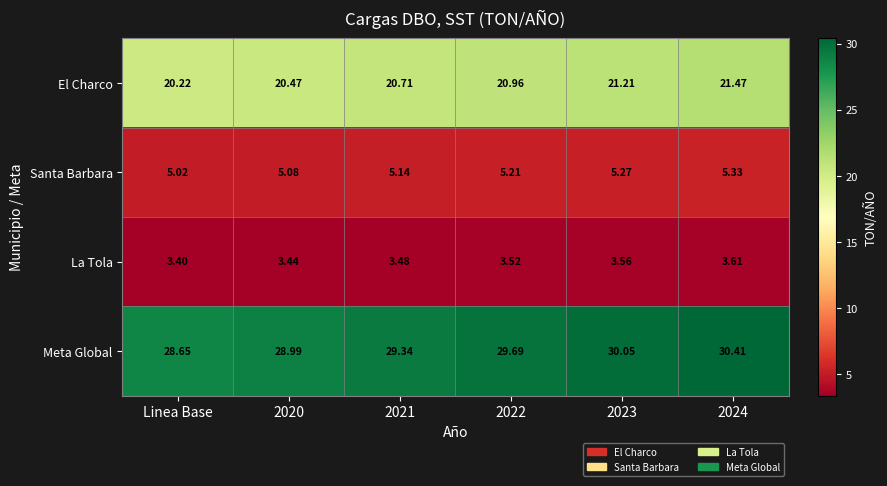

Which series has the widest spread of values?

Meta Global